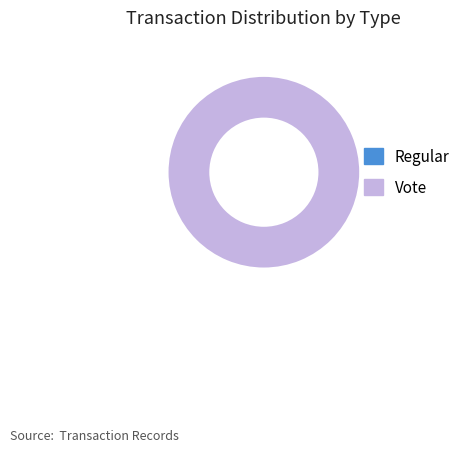

How many segments does this pie chart have?

2